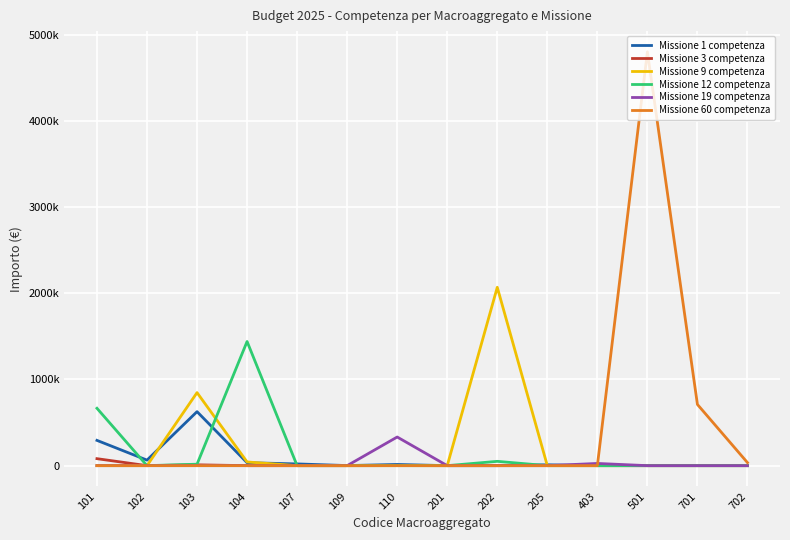

Is this an area chart (filled region under the line)?

No